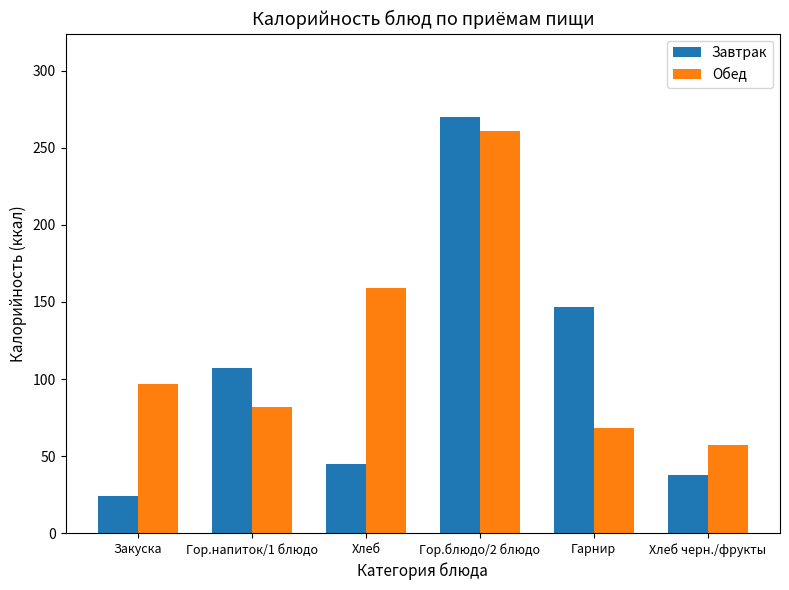

Reading left to right, extract all data points from this chart.

Завтрак: Закуска=24	Гор.напиток/1 блюдо=107	Хлеб=45	Гор.блюдо/2 блюдо=270	Гарнир=147	Хлеб черн./фрукты=38
Обед: Закуска=97	Гор.напиток/1 блюдо=82	Хлеб=159	Гор.блюдо/2 блюдо=261	Гарнир=68	Хлеб черн./фрукты=57